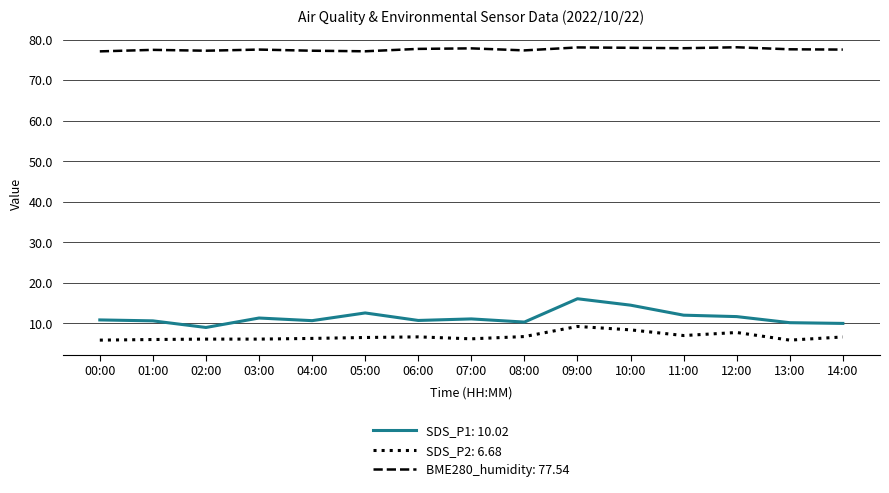

True or false: BME280_humidity: 77.54 has a value of 22.5 at 13:00.

False